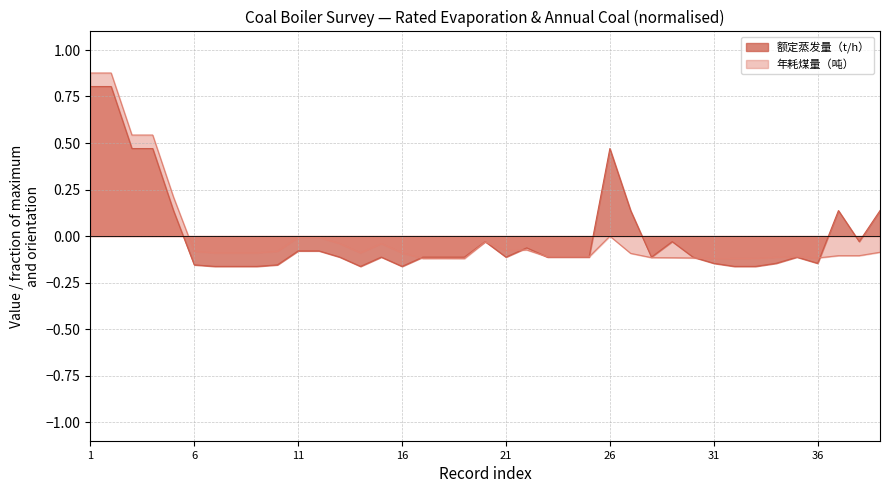

In 额定蒸发量（t/h）, how many points are higher than both neighbors (excluding endpoints)?

7